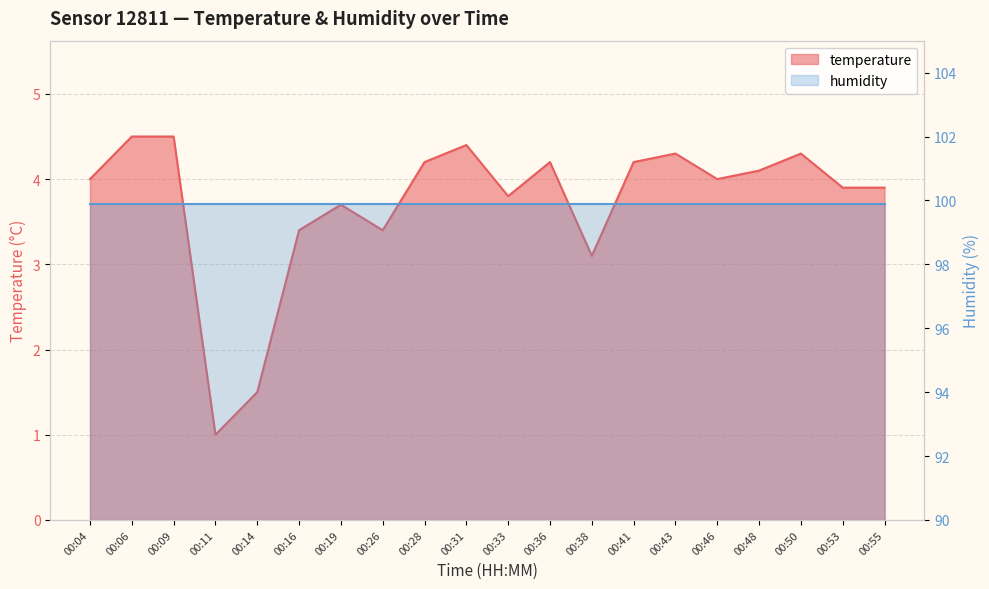

What is the change in value from 00:14 to 00:46?

+2.5